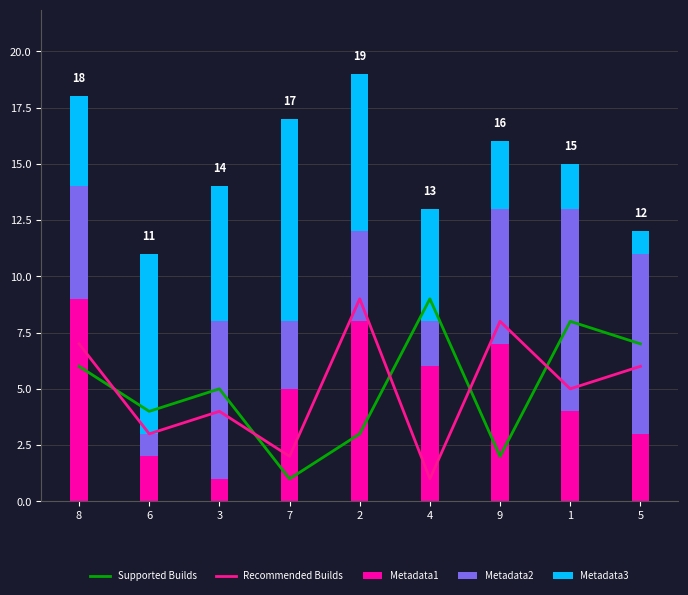

What is the sum of the Metadata3 values at 1 and 8?

6